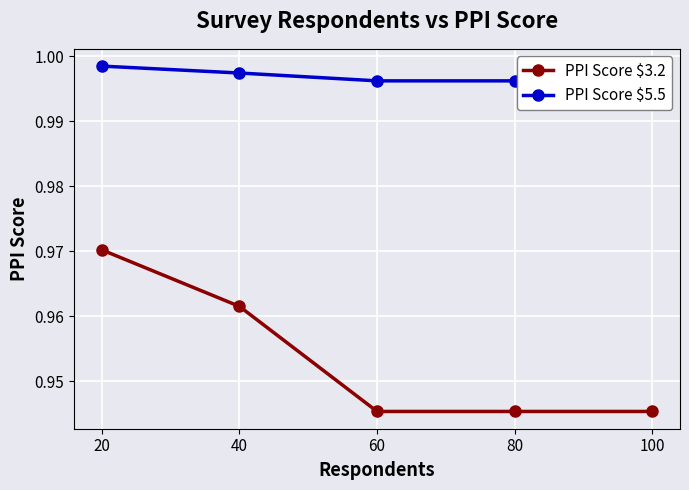

What are all the series names shown in the legend?

PPI Score $3.2, PPI Score $5.5